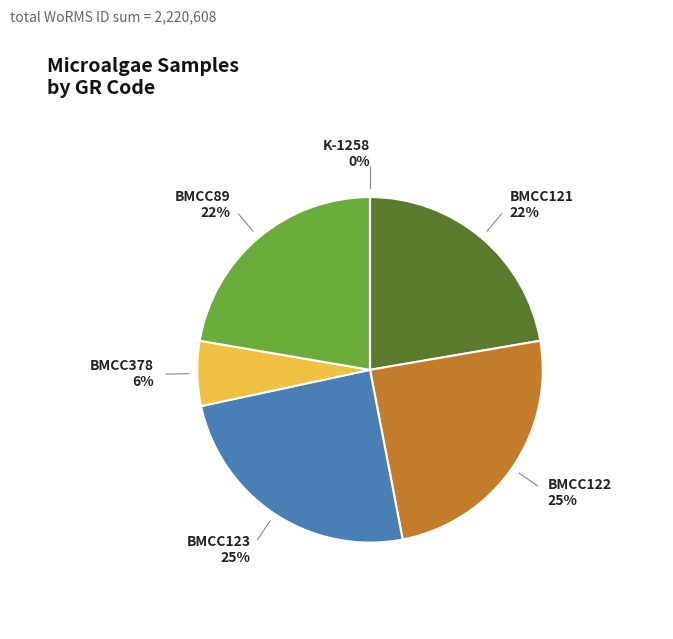

Is there any slice that represents more than half of the pie?

No